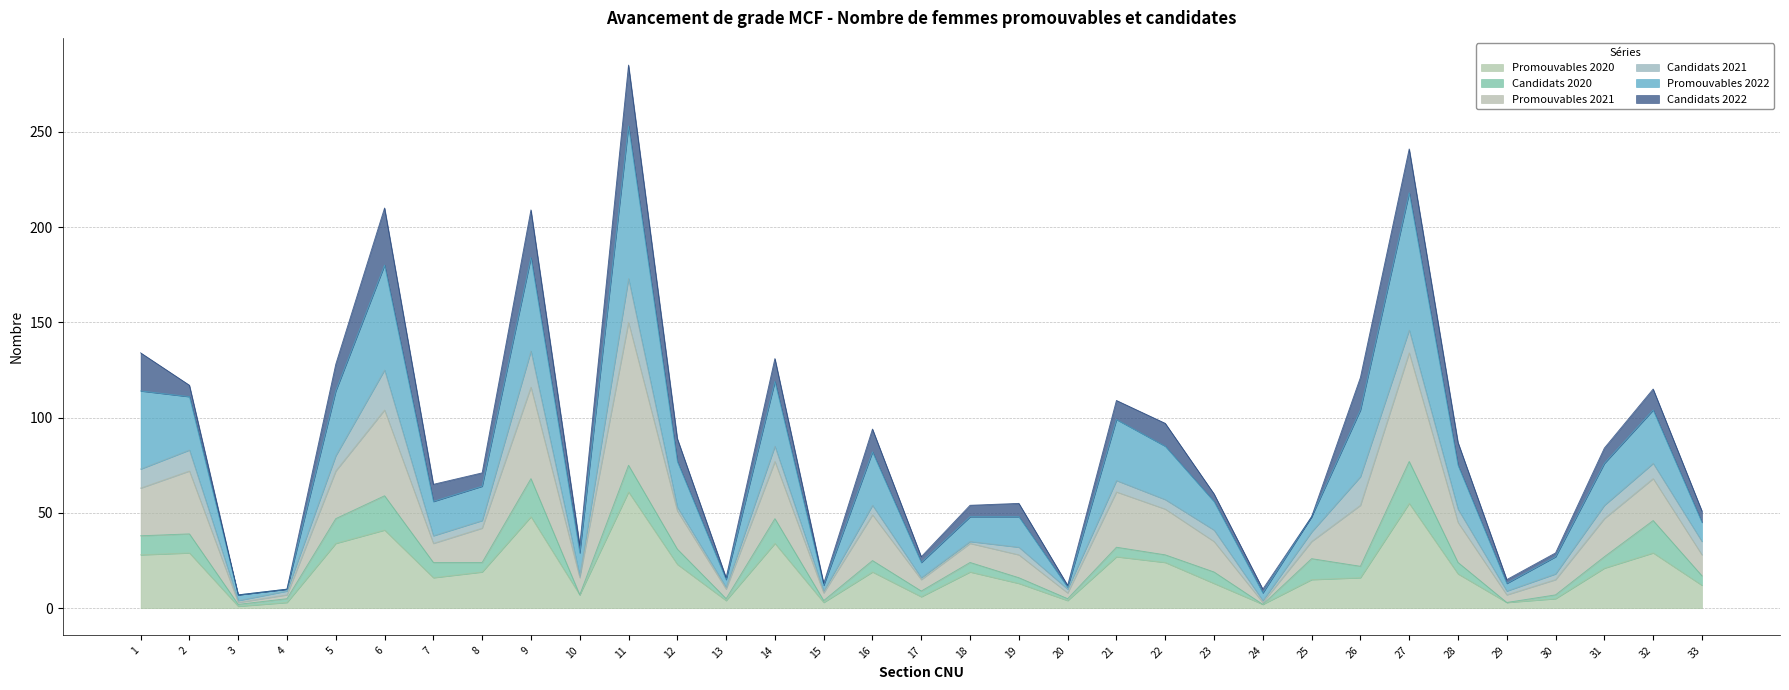

How many lines are shown in the chart?

6